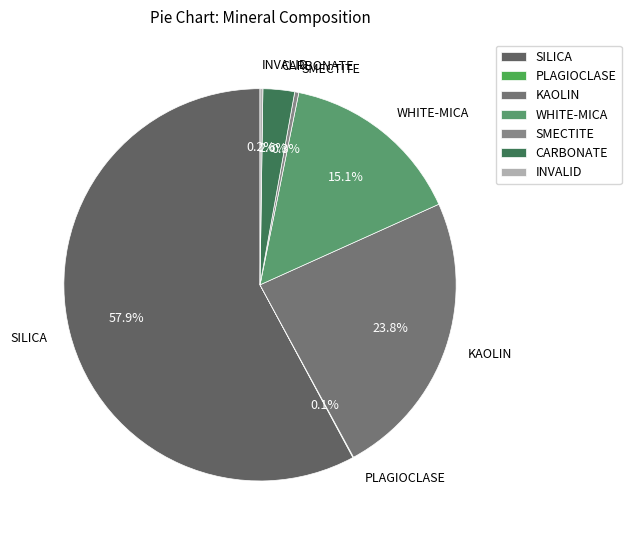

The WHITE-MICA slice represents 15% of the pie. True or false?

True